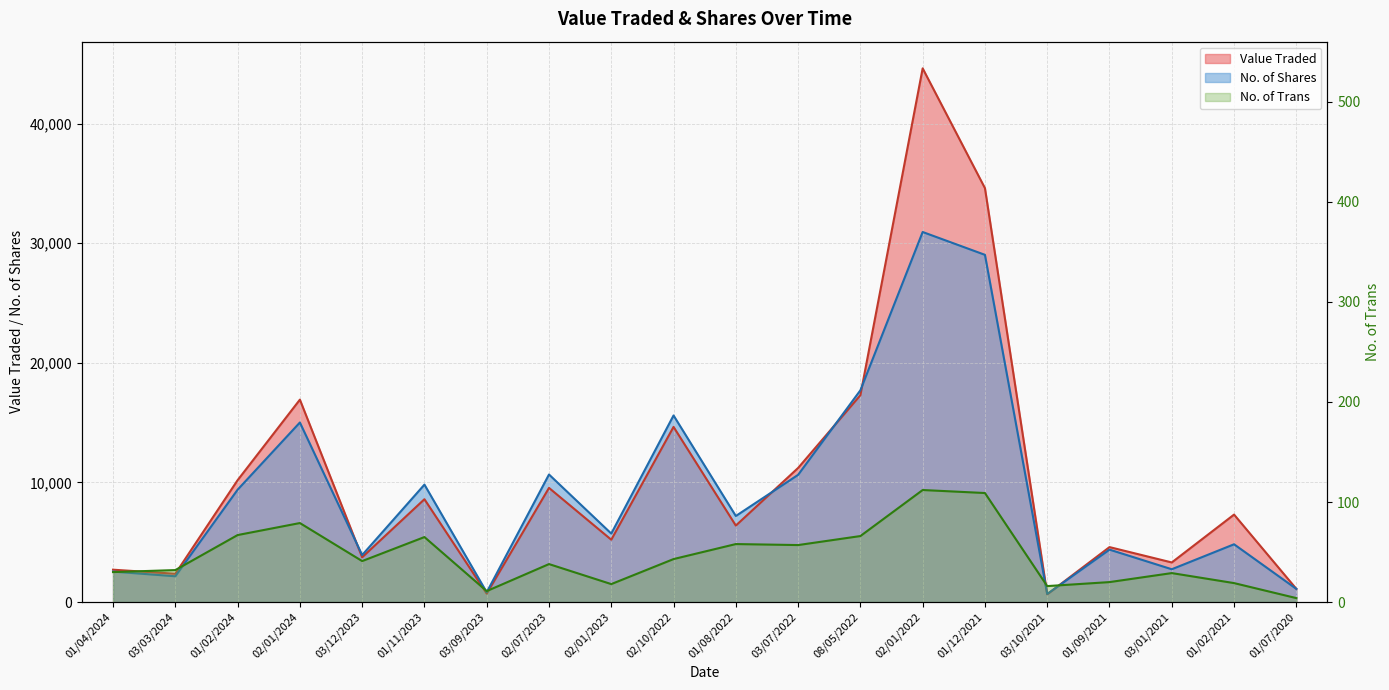

What is the sum of all Value Traded values?

205809